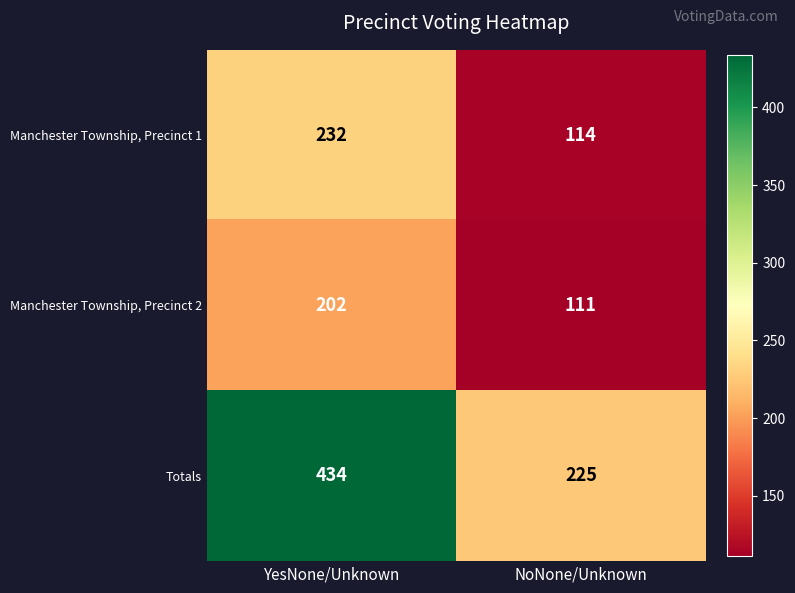

True or false: Manchester Township, Precinct 1 has a value of 63 at NoNone/Unknown.

False